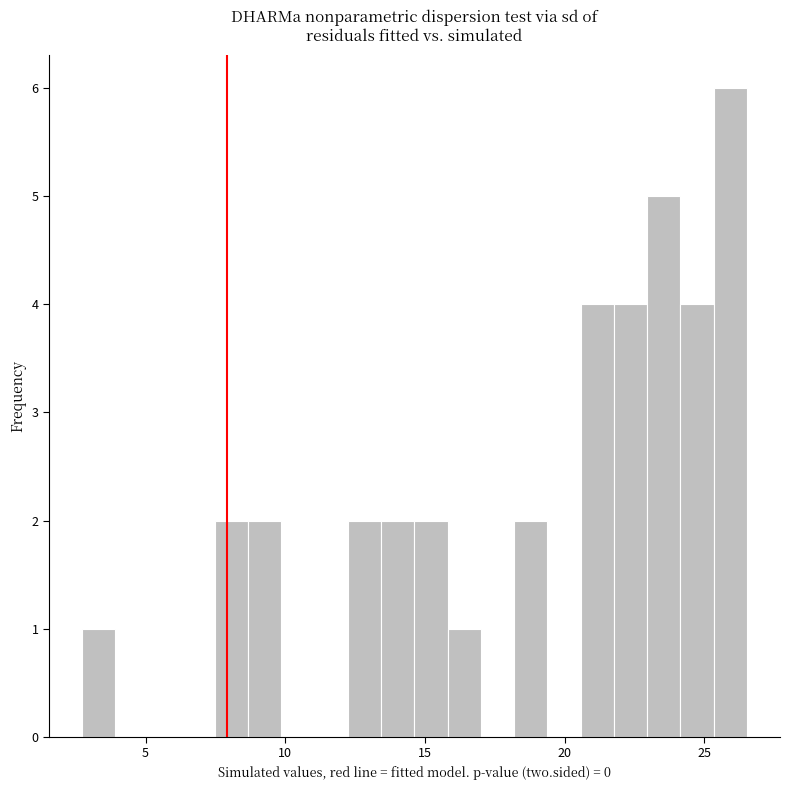

Around what value on the x-axis is the tallest bar? Give the approximate position of its centre, as read against the axis.

26.0